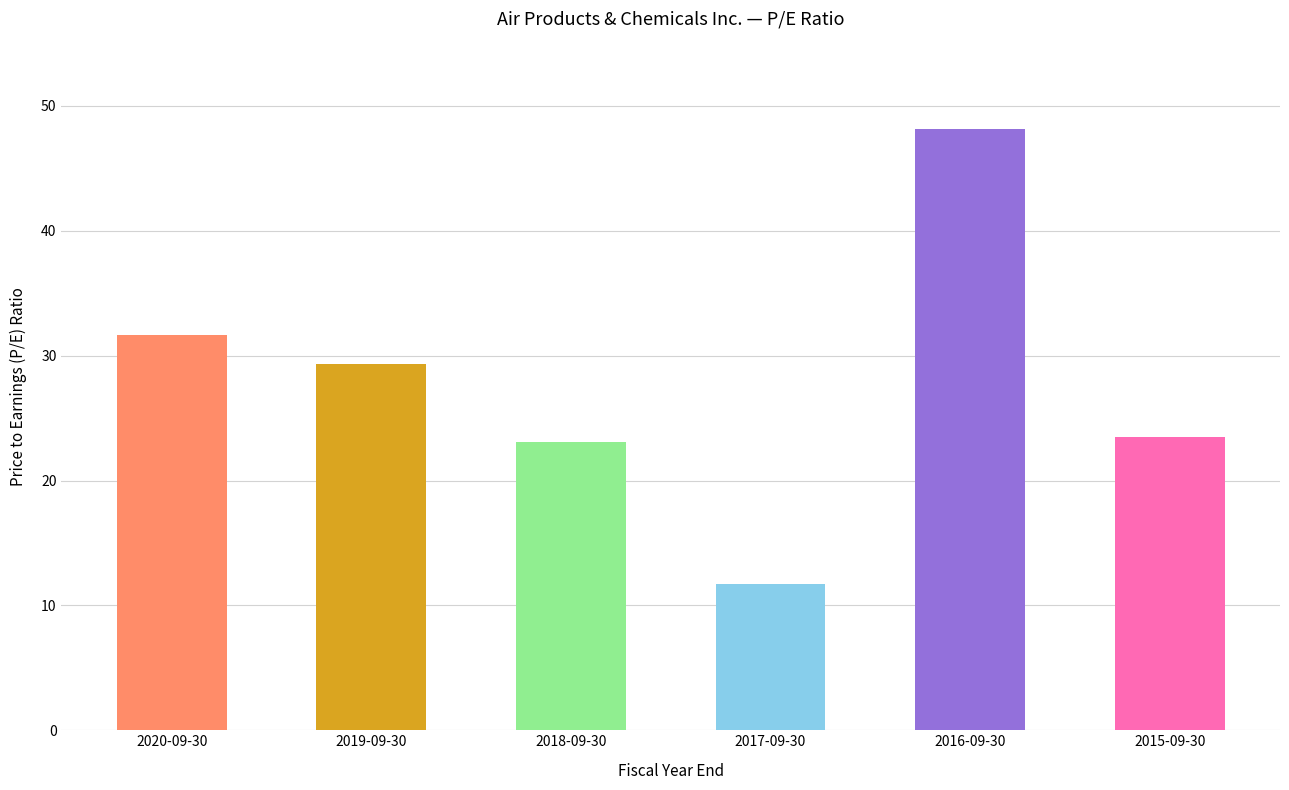

At which label is the value closest to 29?

2019-09-30